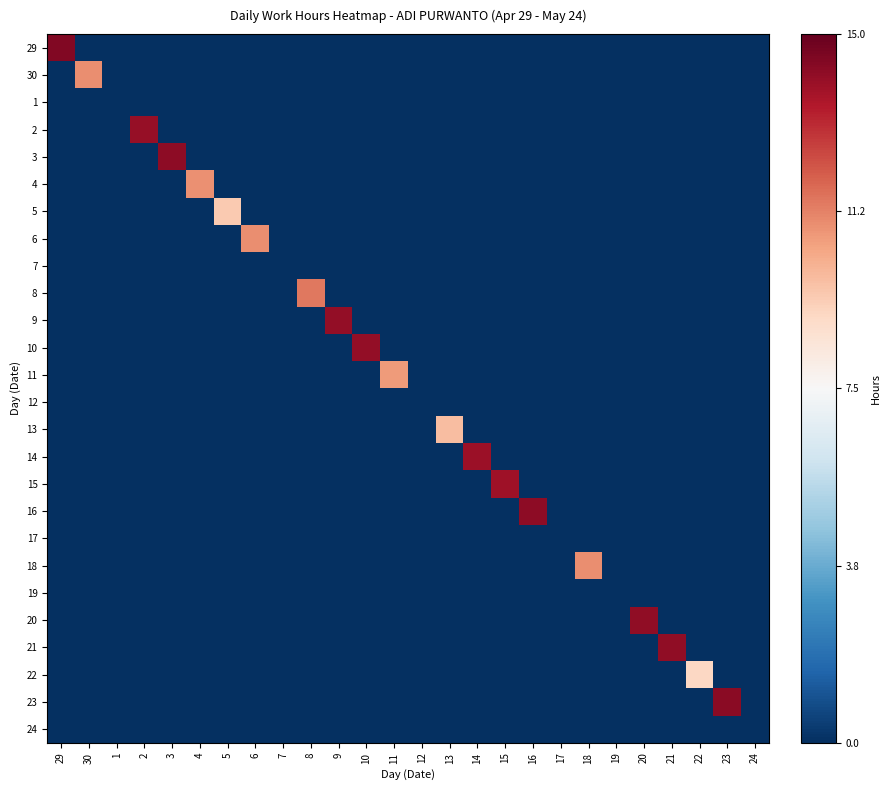

Reading right to left, what are all the values shown in this chart?

29: 24=-1.0	23=-1.0	22=-1.0	21=-1.0	20=-1.0	19=-1.0	18=-1.0	17=-1.0	16=-1.0	15=-1.0	14=-1.0	13=-1.0	12=-1.0	11=-1.0	10=-1.0	9=-1.0	8=-1.0	7=-1.0	6=-1.0	5=-1.0	4=-1.0	3=-1.0	2=-1.0	1=-1.0	30=-1.0	29=0.9
30: 24=-1.0	23=-1.0	22=-1.0	21=-1.0	20=-1.0	19=-1.0	18=-1.0	17=-1.0	16=-1.0	15=-1.0	14=-1.0	13=-1.0	12=-1.0	11=-1.0	10=-1.0	9=-1.0	8=-1.0	7=-1.0	6=-1.0	5=-1.0	4=-1.0	3=-1.0	2=-1.0	1=-1.0	30=0.5	29=-1.0
1: 24=-1.0	23=-1.0	22=-1.0	21=-1.0	20=-1.0	19=-1.0	18=-1.0	17=-1.0	16=-1.0	15=-1.0	14=-1.0	13=-1.0	12=-1.0	11=-1.0	10=-1.0	9=-1.0	8=-1.0	7=-1.0	6=-1.0	5=-1.0	4=-1.0	3=-1.0	2=-1.0	1=-1.0	30=-1.0	29=-1.0
2: 24=-1.0	23=-1.0	22=-1.0	21=-1.0	20=-1.0	19=-1.0	18=-1.0	17=-1.0	16=-1.0	15=-1.0	14=-1.0	13=-1.0	12=-1.0	11=-1.0	10=-1.0	9=-1.0	8=-1.0	7=-1.0	6=-1.0	5=-1.0	4=-1.0	3=-1.0	2=0.9	1=-1.0	30=-1.0	29=-1.0
3: 24=-1.0	23=-1.0	22=-1.0	21=-1.0	20=-1.0	19=-1.0	18=-1.0	17=-1.0	16=-1.0	15=-1.0	14=-1.0	13=-1.0	12=-1.0	11=-1.0	10=-1.0	9=-1.0	8=-1.0	7=-1.0	6=-1.0	5=-1.0	4=-1.0	3=0.9	2=-1.0	1=-1.0	30=-1.0	29=-1.0
4: 24=-1.0	23=-1.0	22=-1.0	21=-1.0	20=-1.0	19=-1.0	18=-1.0	17=-1.0	16=-1.0	15=-1.0	14=-1.0	13=-1.0	12=-1.0	11=-1.0	10=-1.0	9=-1.0	8=-1.0	7=-1.0	6=-1.0	5=-1.0	4=0.5	3=-1.0	2=-1.0	1=-1.0	30=-1.0	29=-1.0
5: 24=-1.0	23=-1.0	22=-1.0	21=-1.0	20=-1.0	19=-1.0	18=-1.0	17=-1.0	16=-1.0	15=-1.0	14=-1.0	13=-1.0	12=-1.0	11=-1.0	10=-1.0	9=-1.0	8=-1.0	7=-1.0	6=-1.0	5=0.3	4=-1.0	3=-1.0	2=-1.0	1=-1.0	30=-1.0	29=-1.0
6: 24=-1.0	23=-1.0	22=-1.0	21=-1.0	20=-1.0	19=-1.0	18=-1.0	17=-1.0	16=-1.0	15=-1.0	14=-1.0	13=-1.0	12=-1.0	11=-1.0	10=-1.0	9=-1.0	8=-1.0	7=-1.0	6=0.5	5=-1.0	4=-1.0	3=-1.0	2=-1.0	1=-1.0	30=-1.0	29=-1.0
7: 24=-1.0	23=-1.0	22=-1.0	21=-1.0	20=-1.0	19=-1.0	18=-1.0	17=-1.0	16=-1.0	15=-1.0	14=-1.0	13=-1.0	12=-1.0	11=-1.0	10=-1.0	9=-1.0	8=-1.0	7=-1.0	6=-1.0	5=-1.0	4=-1.0	3=-1.0	2=-1.0	1=-1.0	30=-1.0	29=-1.0
8: 24=-1.0	23=-1.0	22=-1.0	21=-1.0	20=-1.0	19=-1.0	18=-1.0	17=-1.0	16=-1.0	15=-1.0	14=-1.0	13=-1.0	12=-1.0	11=-1.0	10=-1.0	9=-1.0	8=0.5	7=-1.0	6=-1.0	5=-1.0	4=-1.0	3=-1.0	2=-1.0	1=-1.0	30=-1.0	29=-1.0
9: 24=-1.0	23=-1.0	22=-1.0	21=-1.0	20=-1.0	19=-1.0	18=-1.0	17=-1.0	16=-1.0	15=-1.0	14=-1.0	13=-1.0	12=-1.0	11=-1.0	10=-1.0	9=0.9	8=-1.0	7=-1.0	6=-1.0	5=-1.0	4=-1.0	3=-1.0	2=-1.0	1=-1.0	30=-1.0	29=-1.0
10: 24=-1.0	23=-1.0	22=-1.0	21=-1.0	20=-1.0	19=-1.0	18=-1.0	17=-1.0	16=-1.0	15=-1.0	14=-1.0	13=-1.0	12=-1.0	11=-1.0	10=0.9	9=-1.0	8=-1.0	7=-1.0	6=-1.0	5=-1.0	4=-1.0	3=-1.0	2=-1.0	1=-1.0	30=-1.0	29=-1.0
11: 24=-1.0	23=-1.0	22=-1.0	21=-1.0	20=-1.0	19=-1.0	18=-1.0	17=-1.0	16=-1.0	15=-1.0	14=-1.0	13=-1.0	12=-1.0	11=0.4	10=-1.0	9=-1.0	8=-1.0	7=-1.0	6=-1.0	5=-1.0	4=-1.0	3=-1.0	2=-1.0	1=-1.0	30=-1.0	29=-1.0
12: 24=-1.0	23=-1.0	22=-1.0	21=-1.0	20=-1.0	19=-1.0	18=-1.0	17=-1.0	16=-1.0	15=-1.0	14=-1.0	13=-1.0	12=-1.0	11=-1.0	10=-1.0	9=-1.0	8=-1.0	7=-1.0	6=-1.0	5=-1.0	4=-1.0	3=-1.0	2=-1.0	1=-1.0	30=-1.0	29=-1.0
13: 24=-1.0	23=-1.0	22=-1.0	21=-1.0	20=-1.0	19=-1.0	18=-1.0	17=-1.0	16=-1.0	15=-1.0	14=-1.0	13=0.3	12=-1.0	11=-1.0	10=-1.0	9=-1.0	8=-1.0	7=-1.0	6=-1.0	5=-1.0	4=-1.0	3=-1.0	2=-1.0	1=-1.0	30=-1.0	29=-1.0
14: 24=-1.0	23=-1.0	22=-1.0	21=-1.0	20=-1.0	19=-1.0	18=-1.0	17=-1.0	16=-1.0	15=-1.0	14=0.9	13=-1.0	12=-1.0	11=-1.0	10=-1.0	9=-1.0	8=-1.0	7=-1.0	6=-1.0	5=-1.0	4=-1.0	3=-1.0	2=-1.0	1=-1.0	30=-1.0	29=-1.0
15: 24=-1.0	23=-1.0	22=-1.0	21=-1.0	20=-1.0	19=-1.0	18=-1.0	17=-1.0	16=-1.0	15=0.9	14=-1.0	13=-1.0	12=-1.0	11=-1.0	10=-1.0	9=-1.0	8=-1.0	7=-1.0	6=-1.0	5=-1.0	4=-1.0	3=-1.0	2=-1.0	1=-1.0	30=-1.0	29=-1.0
16: 24=-1.0	23=-1.0	22=-1.0	21=-1.0	20=-1.0	19=-1.0	18=-1.0	17=-1.0	16=0.9	15=-1.0	14=-1.0	13=-1.0	12=-1.0	11=-1.0	10=-1.0	9=-1.0	8=-1.0	7=-1.0	6=-1.0	5=-1.0	4=-1.0	3=-1.0	2=-1.0	1=-1.0	30=-1.0	29=-1.0
17: 24=-1.0	23=-1.0	22=-1.0	21=-1.0	20=-1.0	19=-1.0	18=-1.0	17=-1.0	16=-1.0	15=-1.0	14=-1.0	13=-1.0	12=-1.0	11=-1.0	10=-1.0	9=-1.0	8=-1.0	7=-1.0	6=-1.0	5=-1.0	4=-1.0	3=-1.0	2=-1.0	1=-1.0	30=-1.0	29=-1.0
18: 24=-1.0	23=-1.0	22=-1.0	21=-1.0	20=-1.0	19=-1.0	18=0.5	17=-1.0	16=-1.0	15=-1.0	14=-1.0	13=-1.0	12=-1.0	11=-1.0	10=-1.0	9=-1.0	8=-1.0	7=-1.0	6=-1.0	5=-1.0	4=-1.0	3=-1.0	2=-1.0	1=-1.0	30=-1.0	29=-1.0
19: 24=-1.0	23=-1.0	22=-1.0	21=-1.0	20=-1.0	19=-1.0	18=-1.0	17=-1.0	16=-1.0	15=-1.0	14=-1.0	13=-1.0	12=-1.0	11=-1.0	10=-1.0	9=-1.0	8=-1.0	7=-1.0	6=-1.0	5=-1.0	4=-1.0	3=-1.0	2=-1.0	1=-1.0	30=-1.0	29=-1.0
20: 24=-1.0	23=-1.0	22=-1.0	21=-1.0	20=0.9	19=-1.0	18=-1.0	17=-1.0	16=-1.0	15=-1.0	14=-1.0	13=-1.0	12=-1.0	11=-1.0	10=-1.0	9=-1.0	8=-1.0	7=-1.0	6=-1.0	5=-1.0	4=-1.0	3=-1.0	2=-1.0	1=-1.0	30=-1.0	29=-1.0
21: 24=-1.0	23=-1.0	22=-1.0	21=0.9	20=-1.0	19=-1.0	18=-1.0	17=-1.0	16=-1.0	15=-1.0	14=-1.0	13=-1.0	12=-1.0	11=-1.0	10=-1.0	9=-1.0	8=-1.0	7=-1.0	6=-1.0	5=-1.0	4=-1.0	3=-1.0	2=-1.0	1=-1.0	30=-1.0	29=-1.0
22: 24=-1.0	23=-1.0	22=0.2	21=-1.0	20=-1.0	19=-1.0	18=-1.0	17=-1.0	16=-1.0	15=-1.0	14=-1.0	13=-1.0	12=-1.0	11=-1.0	10=-1.0	9=-1.0	8=-1.0	7=-1.0	6=-1.0	5=-1.0	4=-1.0	3=-1.0	2=-1.0	1=-1.0	30=-1.0	29=-1.0
23: 24=-1.0	23=0.9	22=-1.0	21=-1.0	20=-1.0	19=-1.0	18=-1.0	17=-1.0	16=-1.0	15=-1.0	14=-1.0	13=-1.0	12=-1.0	11=-1.0	10=-1.0	9=-1.0	8=-1.0	7=-1.0	6=-1.0	5=-1.0	4=-1.0	3=-1.0	2=-1.0	1=-1.0	30=-1.0	29=-1.0
24: 24=-1.0	23=-1.0	22=-1.0	21=-1.0	20=-1.0	19=-1.0	18=-1.0	17=-1.0	16=-1.0	15=-1.0	14=-1.0	13=-1.0	12=-1.0	11=-1.0	10=-1.0	9=-1.0	8=-1.0	7=-1.0	6=-1.0	5=-1.0	4=-1.0	3=-1.0	2=-1.0	1=-1.0	30=-1.0	29=-1.0